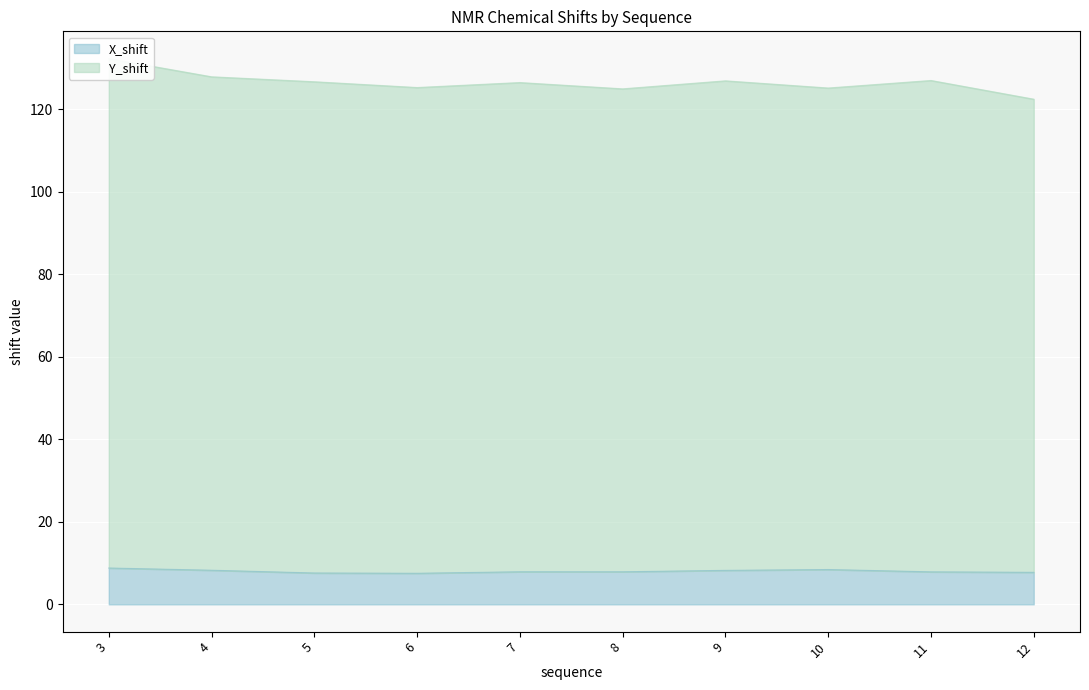

Rank the series at 7 from lowest to highest value.

X_shift, Y_shift